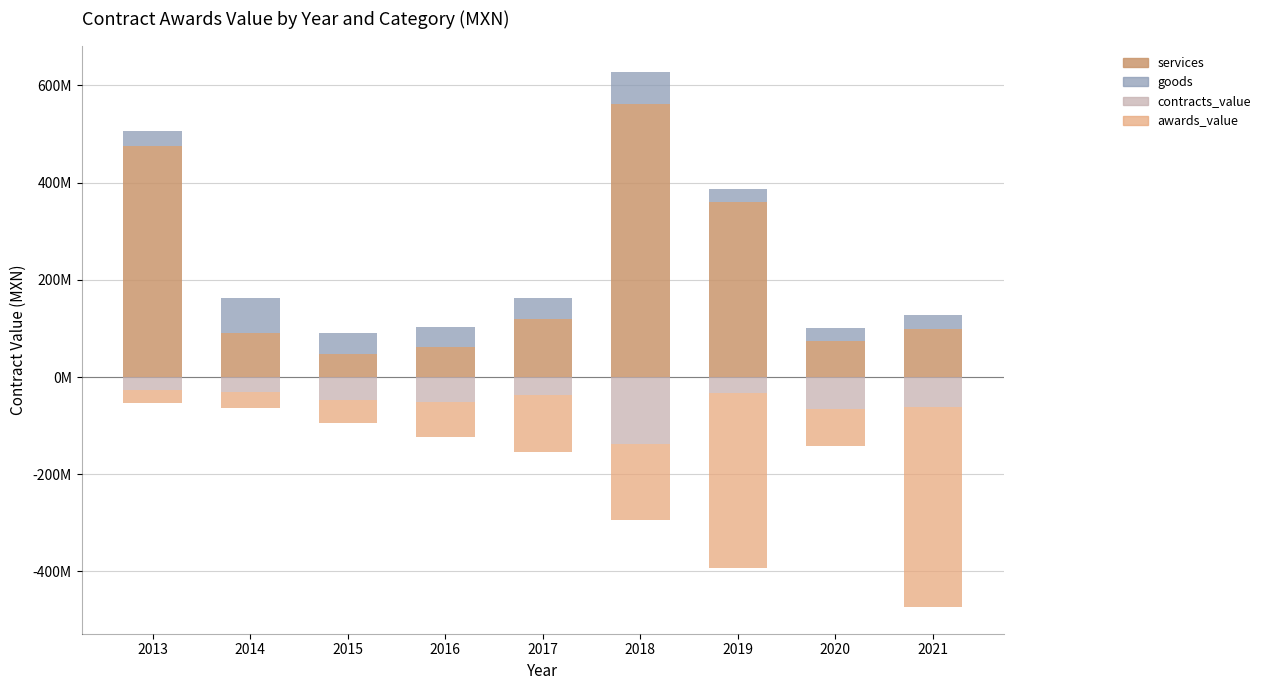

Reading right to left, list all the values displayed in this chart.

services: 98340540	73443660	360552819	562052408	118744200	62610175	47413793	91000000	474745127
goods: 30215055	27065880	27065880	65090622	43140064	39555000	43140064	70851748	31032250
contracts_value: -62386848	-66438225	-33050356	-137589760	-36274869	-51724138	-47413793	-30420927	-27154351
awards_value: -410624200	-75632981	-360552819	-155674787	-118744200	-70851748	-47413793	-34176338	-26111074